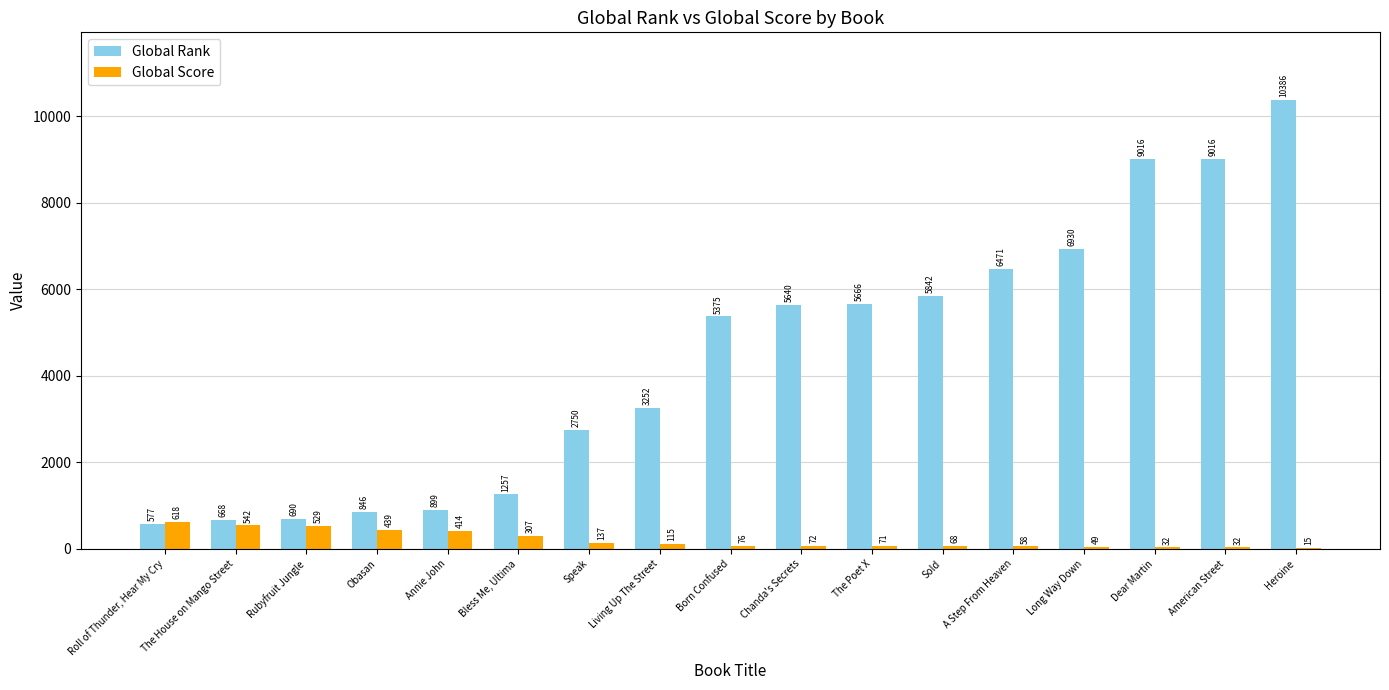

Reading left to right, list all the values displayed in this chart.

Global Rank: 577	668	690	846	899	1257	2750	3252	5375	5640	5666	5842	6471	6930	9016	9016	10386
Global Score: 618	542	529	439	414	307	137	115	76	72	71	68	58	49	32	32	15